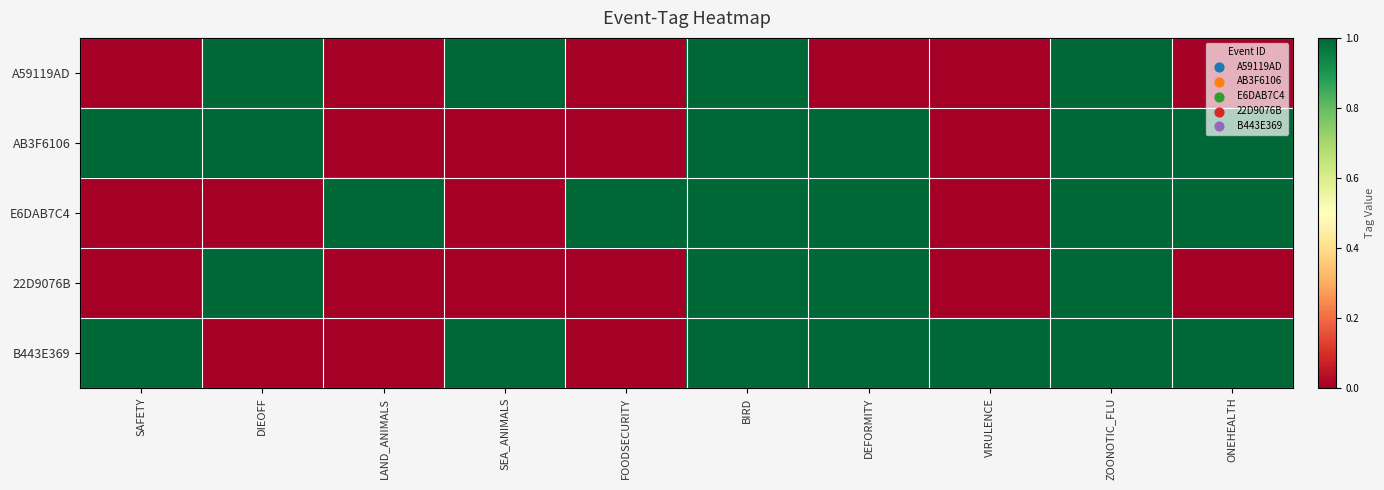

What is the maximum value shown in the chart?

1